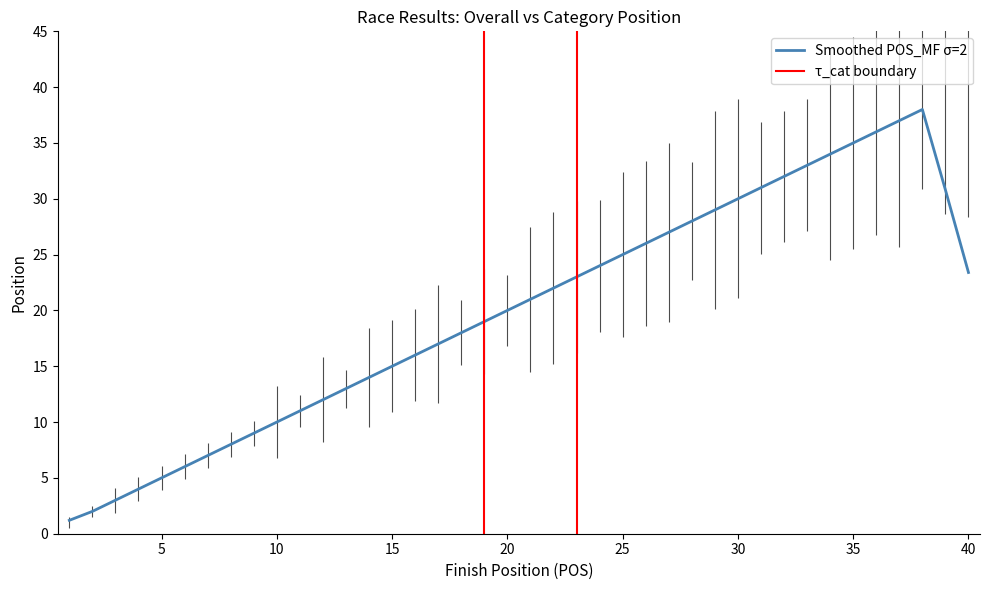

Is it true that Smoothed POS_MF σ=2 equals 16.5 at 35?

False